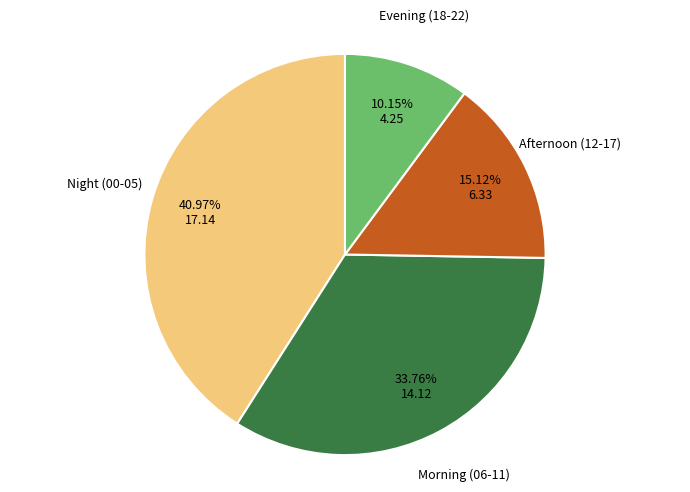

Does any single category account for the majority?

No